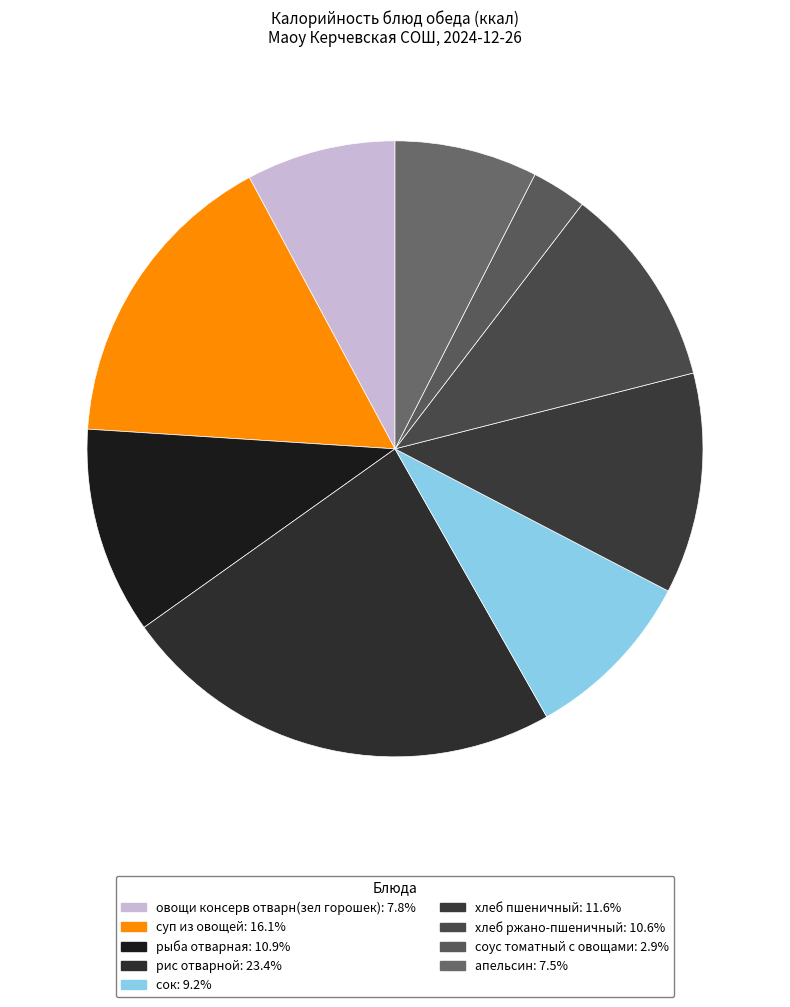

How many slices are in this pie chart?

9